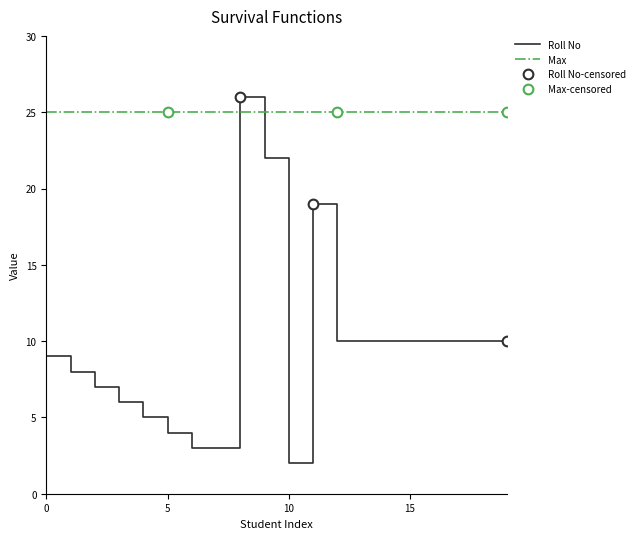

What is the minimum value for Max?

25